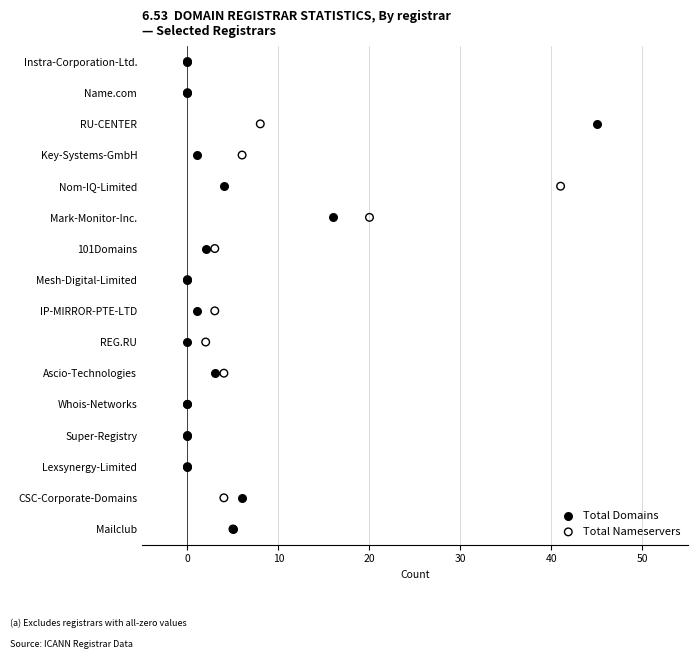

What are all the series names shown in the legend?

Total Domains, Total Nameservers